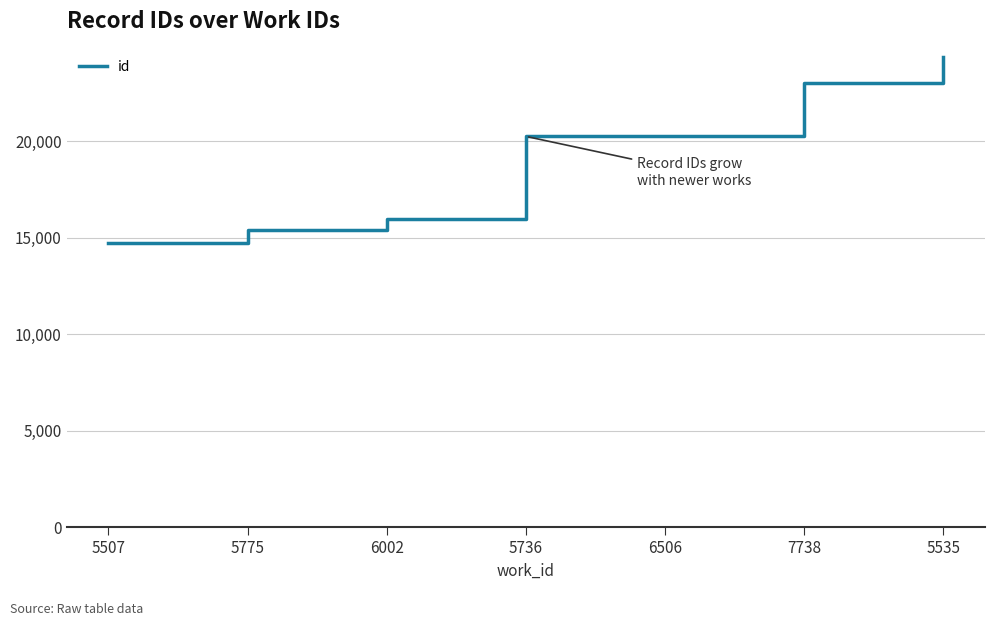

At which category does the chart reach its peak across all series?

5535